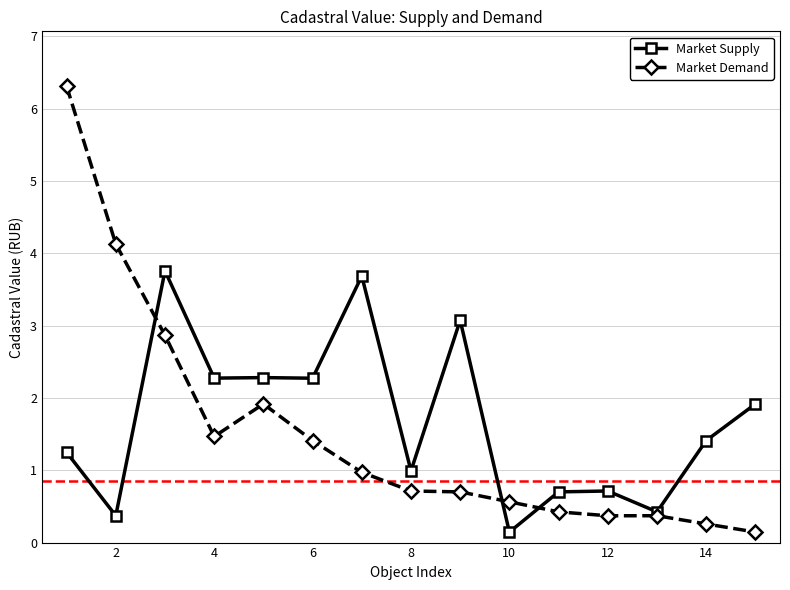

Reading right to left, list all the values displayed in this chart.

Market Supply: 1.9	1.4	0.4	0.7	0.7	0.1	3.1	1.0	3.7	2.3	2.3	2.3	3.8	0.4	1.2
Market Demand: 0.1	0.3	0.4	0.4	0.4	0.6	0.7	0.7	1.0	1.4	1.9	1.5	2.9	4.1	6.3